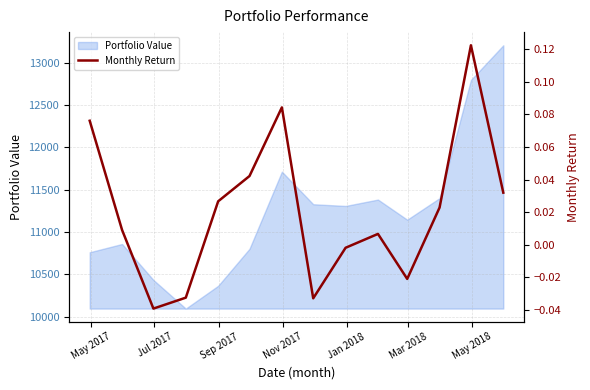

The value at 10 is -0.0. True or false?

False